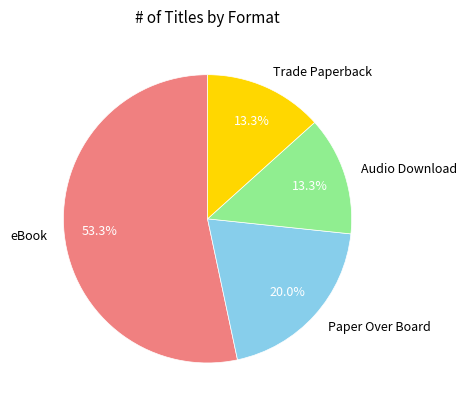

To the nearest percent, what portion does eBook represent?

53%